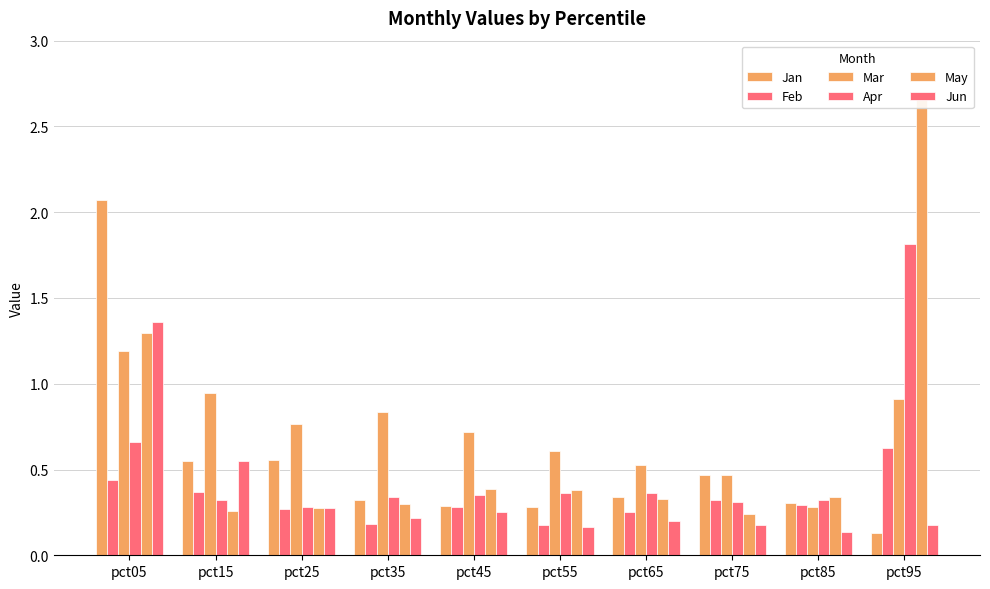

Is the value of Feb at pct45 greater than the value of Jan at pct85?

No